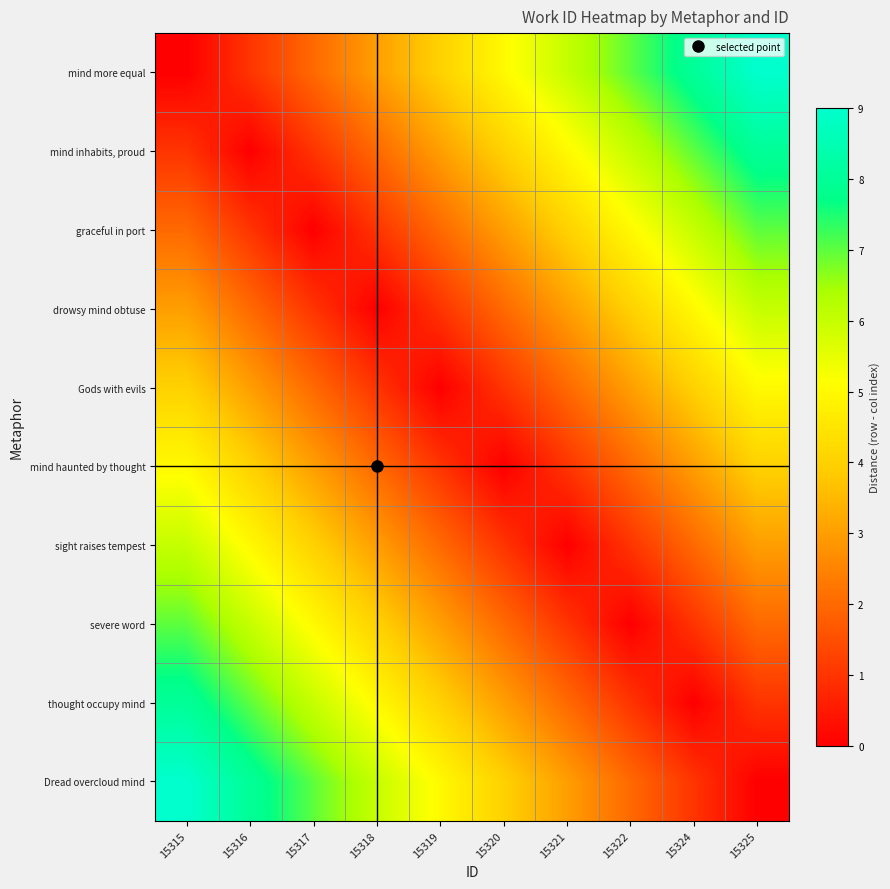

What is the total value across all series at 15319?

25